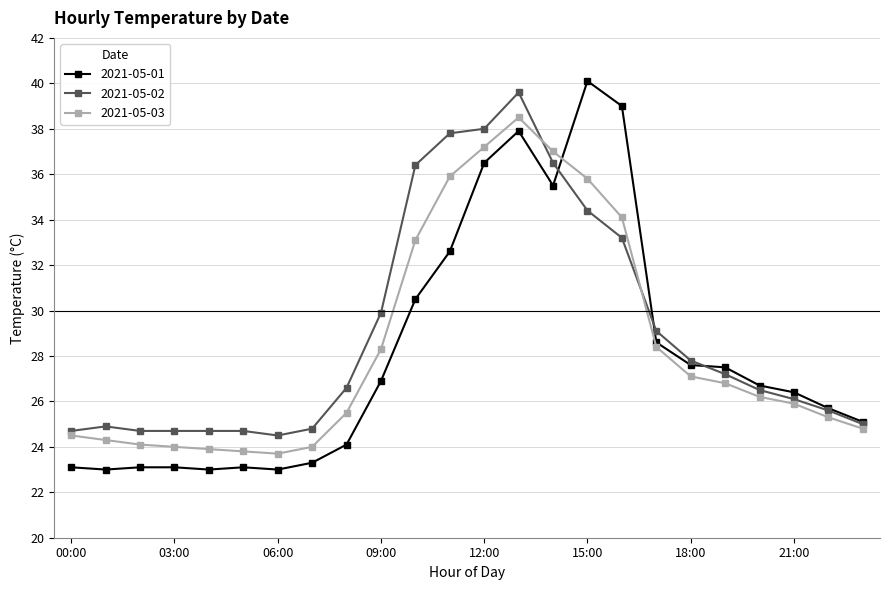

How many categories are shown in the chart?

24